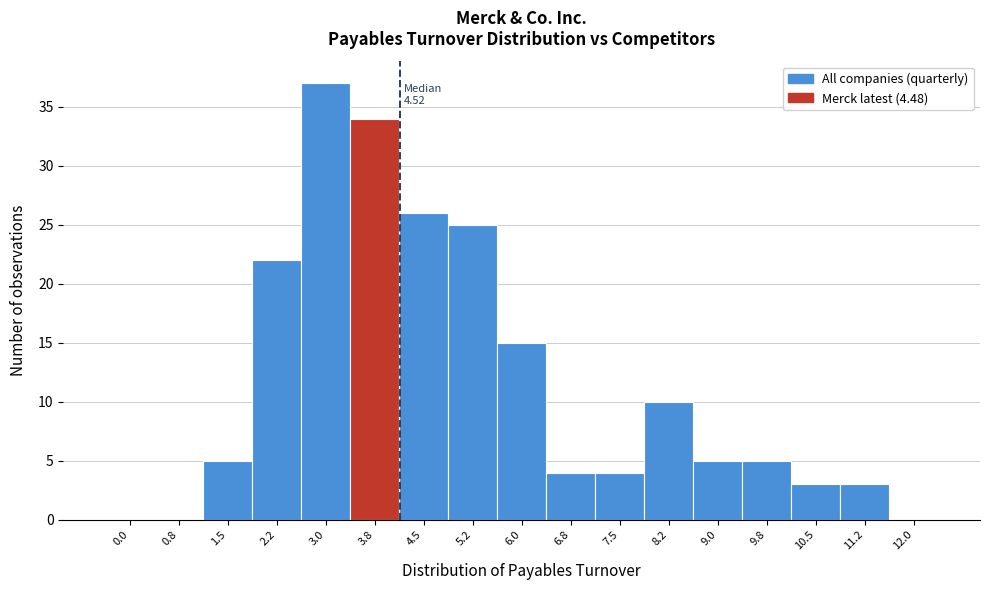

Reading right to left, extract all data points from this chart.

12.0=0	11.2=3	10.5=3	9.8=5	9.0=5	8.2=10	7.5=4	6.8=4	6.0=15	5.2=25	4.5=26	3.8=34	3.0=37	2.2=22	1.5=5	0.8=0	0.0=0